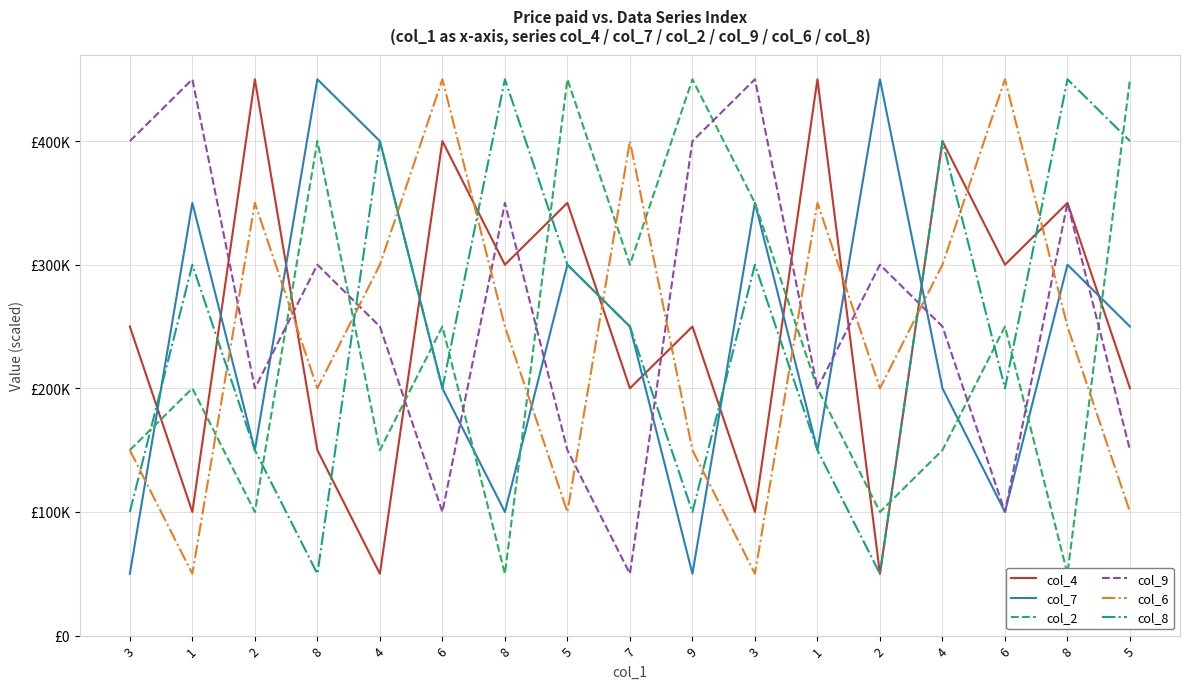

Is this an area chart (filled region under the line)?

No